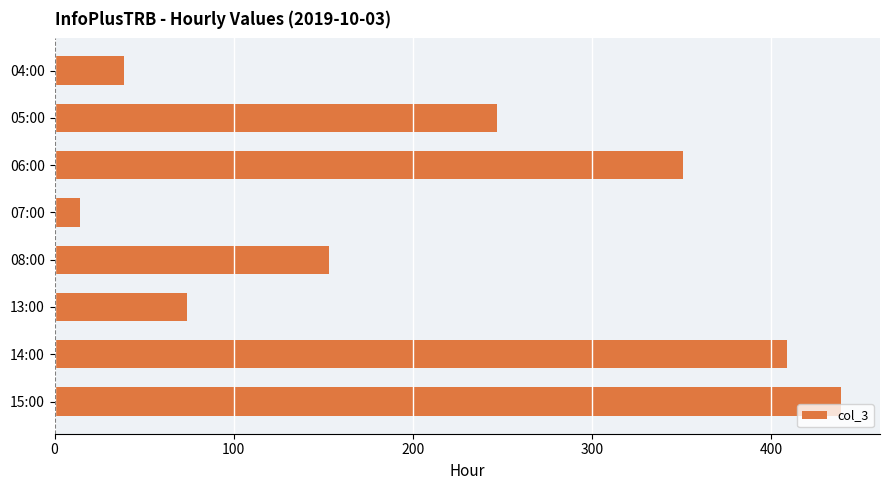

How many bars are there in total?

8